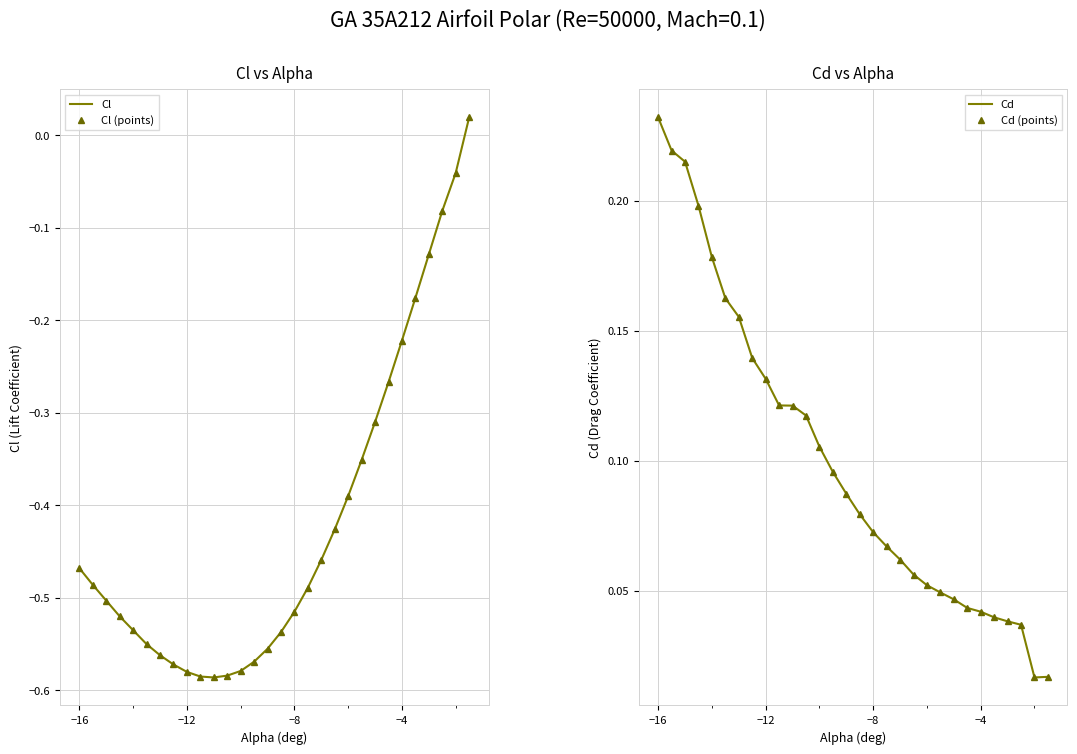

What is the greatest value displayed?

0.2